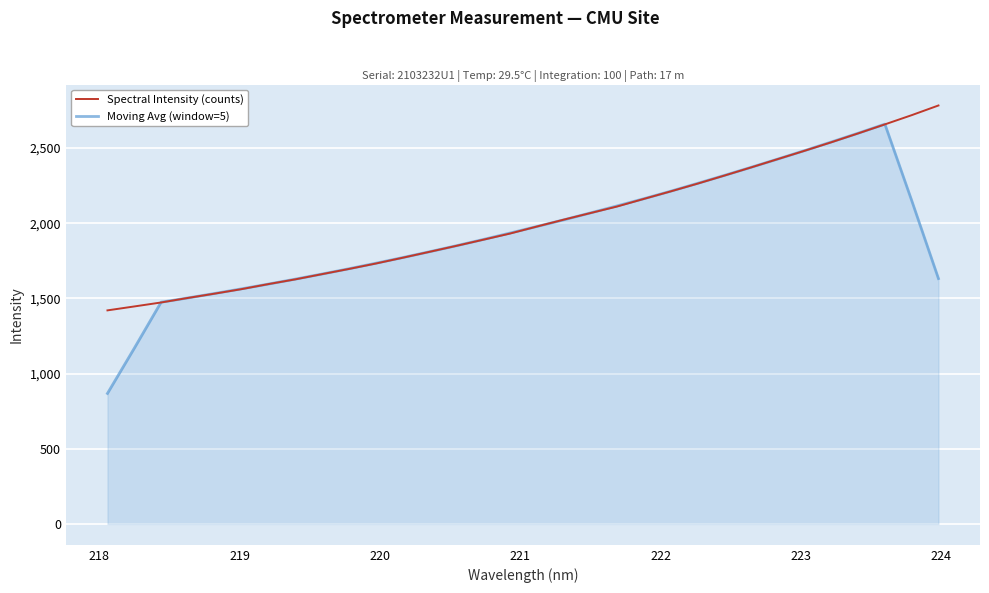

List the series in order of their peak value, lowest first.

Moving Avg (window=5), Spectral Intensity (counts)